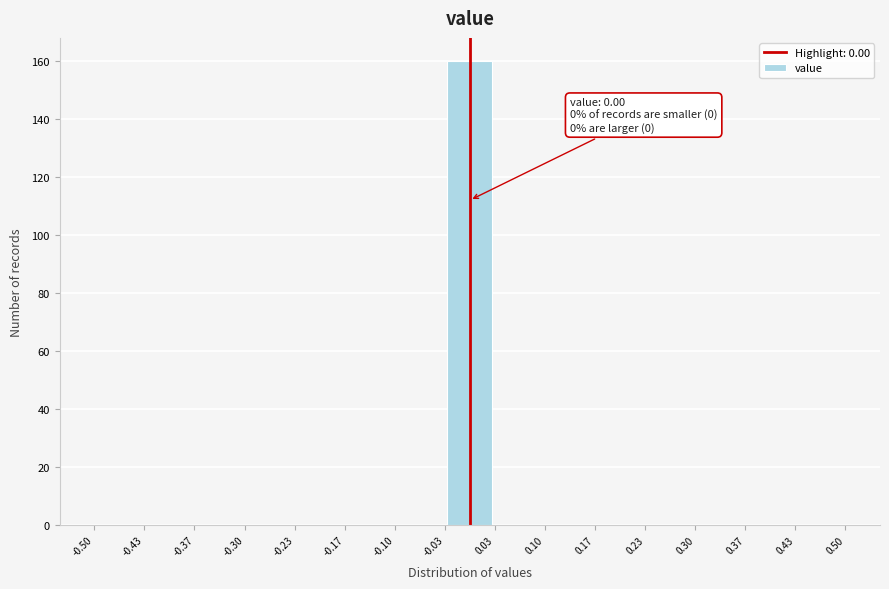

Over which range of the x-axis is the bar tallest?

-0.03 to 0.03